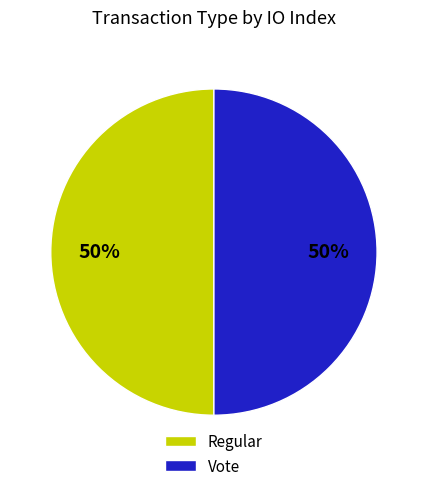

To the nearest percent, what portion does Regular represent?

50%